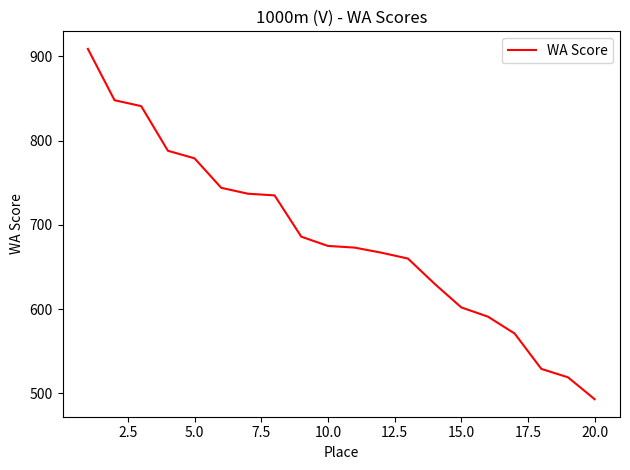

Is this an area chart (filled region under the line)?

No